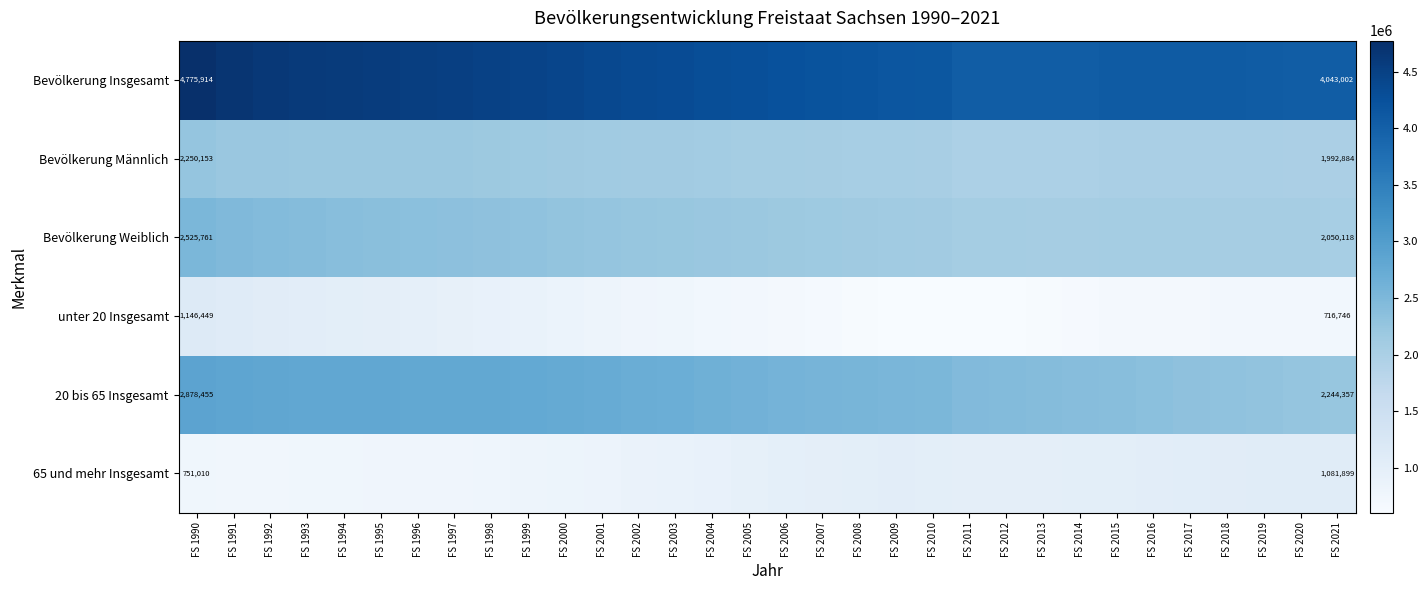

Which series changed the most between FS 1999 and FS 2008?

Bevölkerung Insgesamt